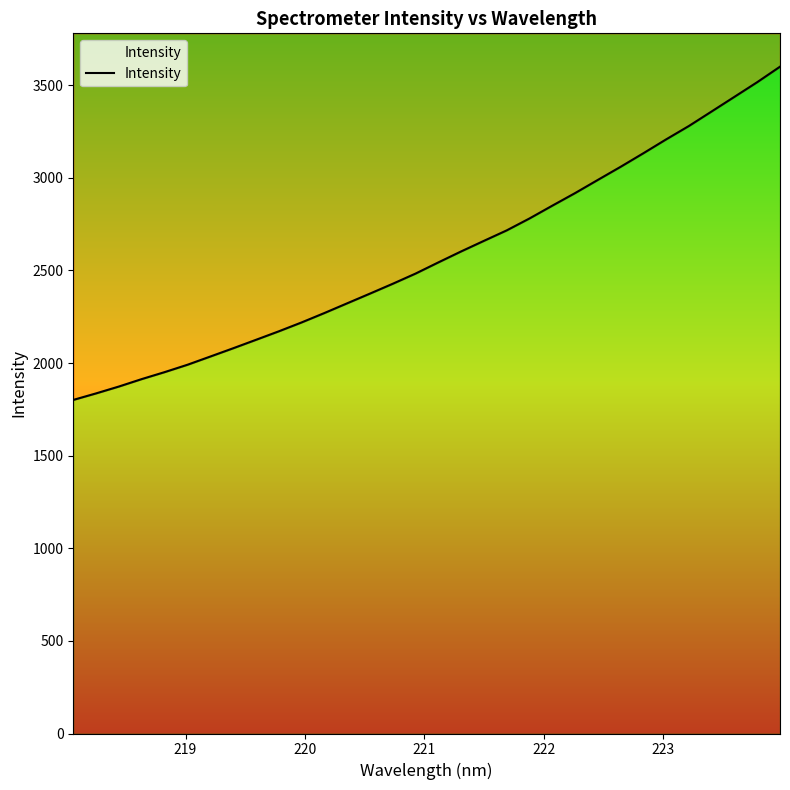

How many lines are shown in the chart?

1